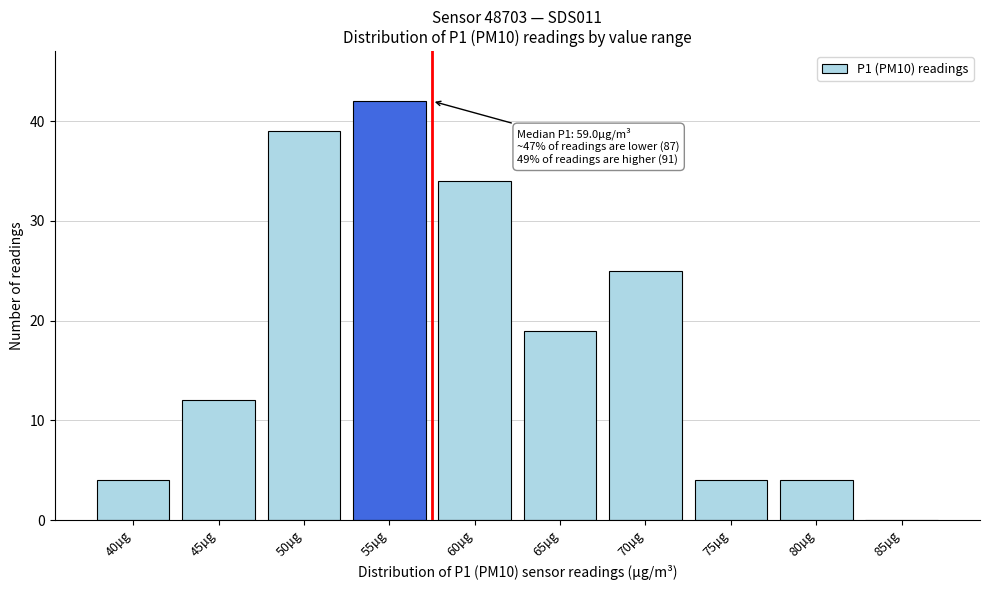

Reading left to right, what are all the values shown in this chart?

40µg=4	45µg=12	50µg=39	55µg=42	60µg=34	65µg=19	70µg=25	75µg=4	80µg=4	85µg=0